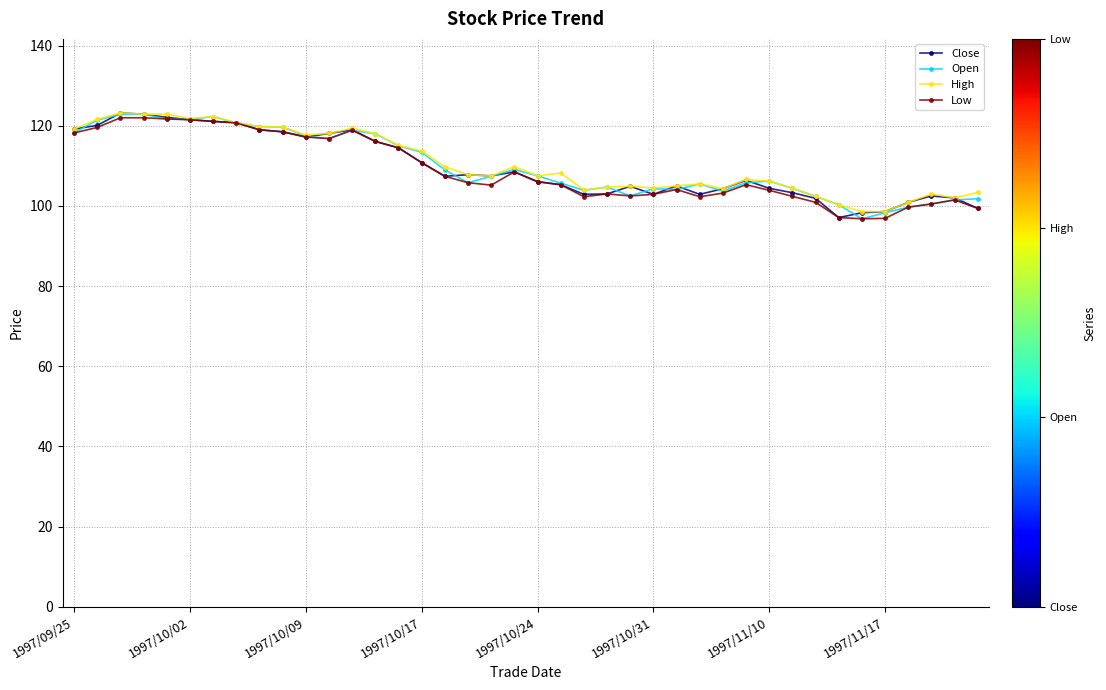

What is the maximum value for Close?

123.2